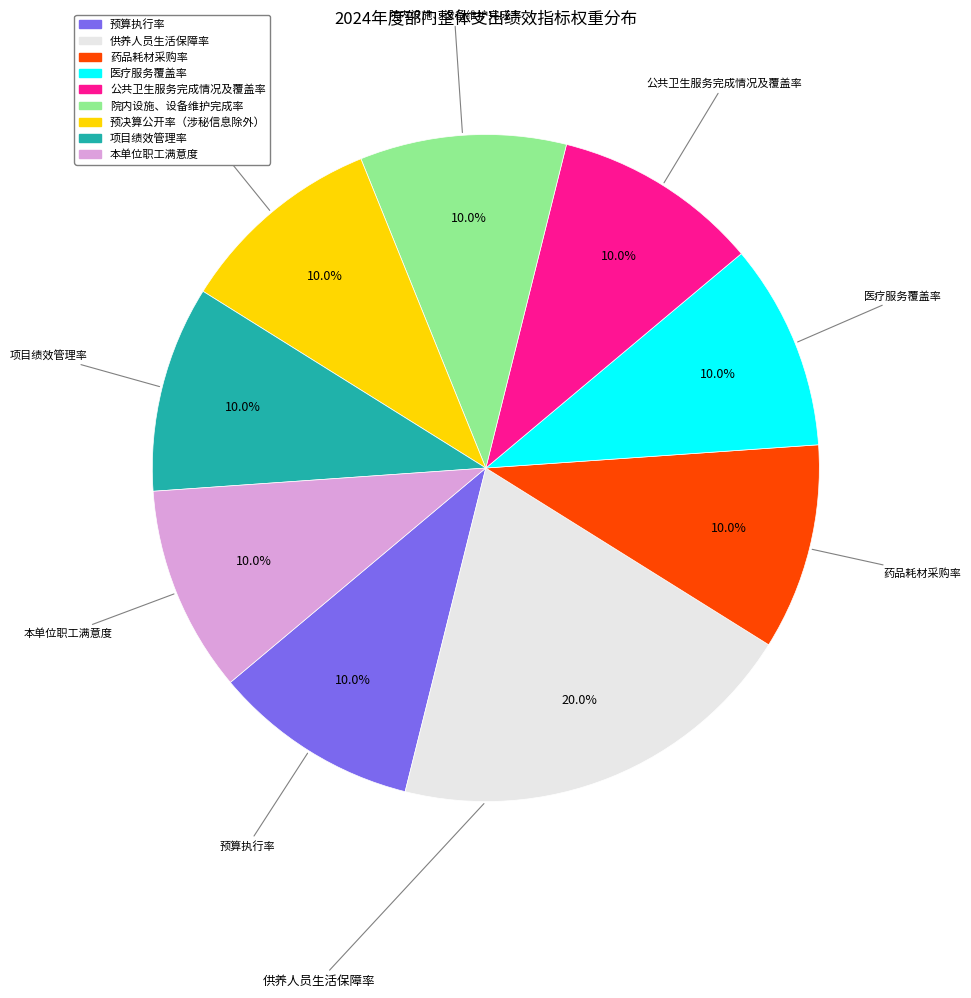

Is there any slice that represents more than half of the pie?

No